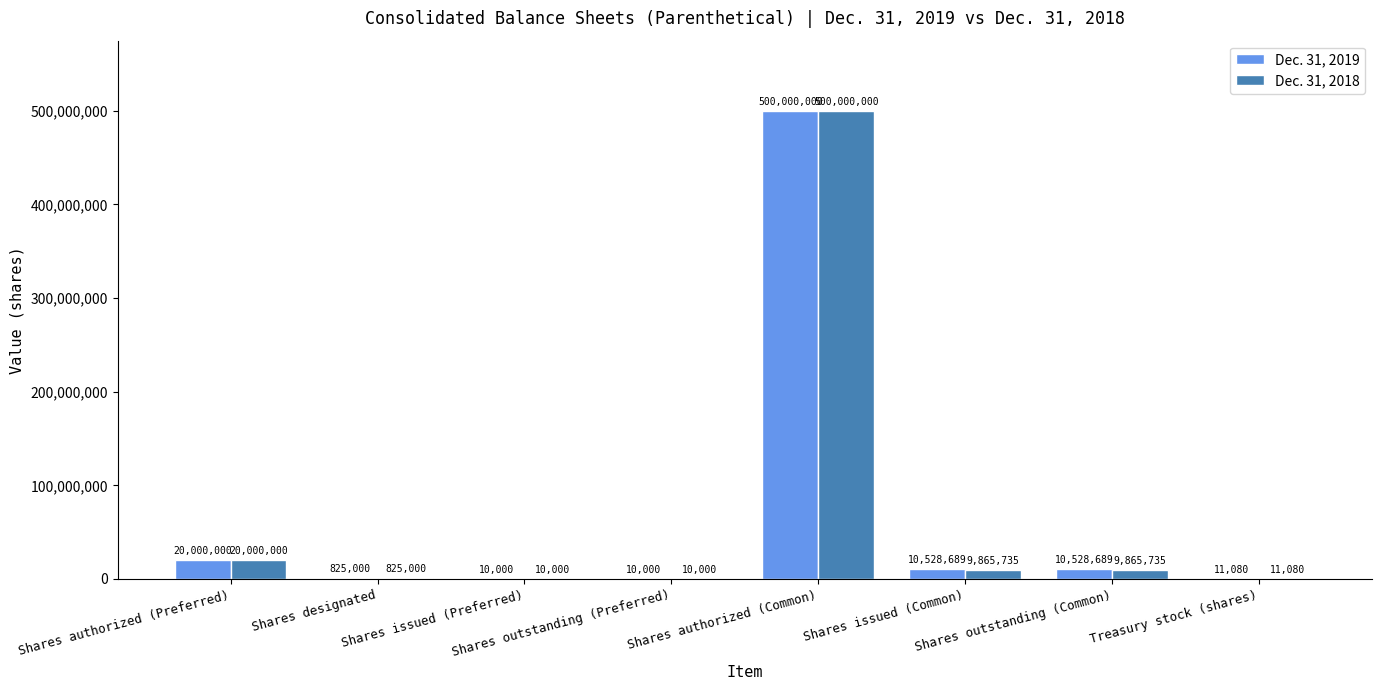

Are the bars grouped side by side (vs. stacked)?

Yes